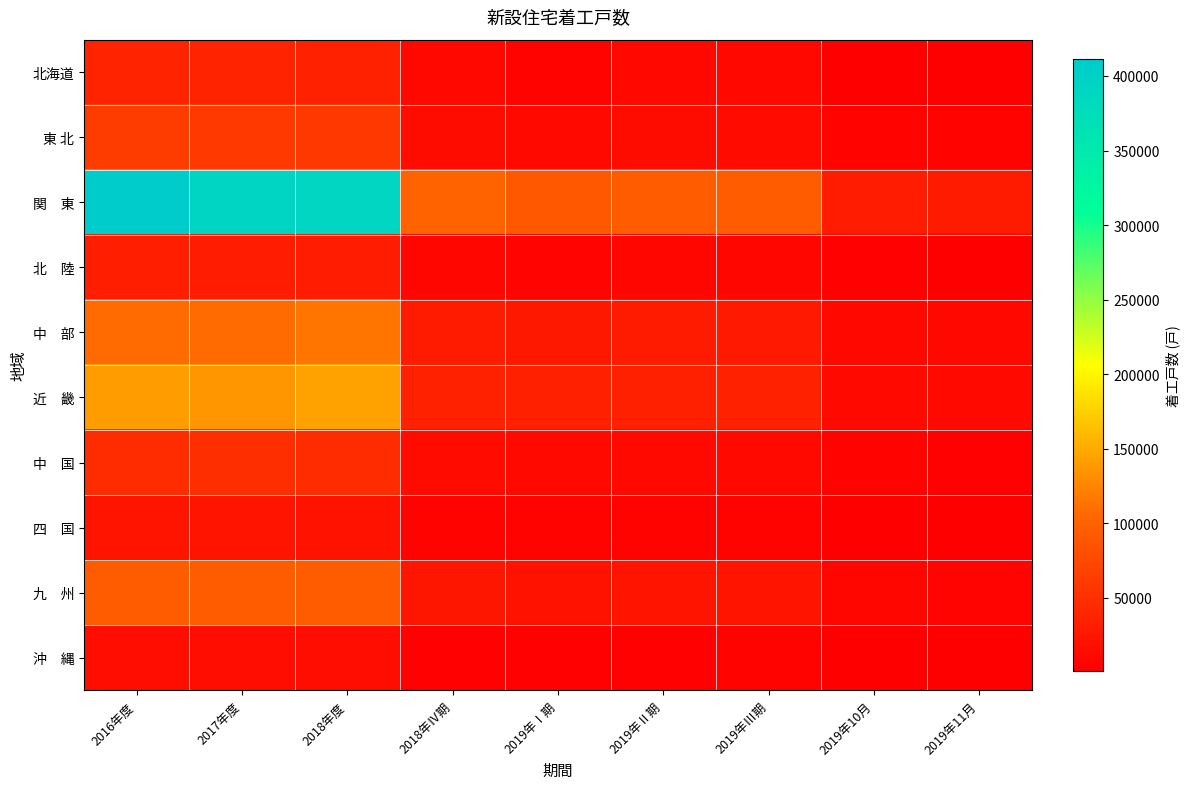

Which series changed the most between 2018年Ⅳ期 and 2019年Ⅱ期?

関 東